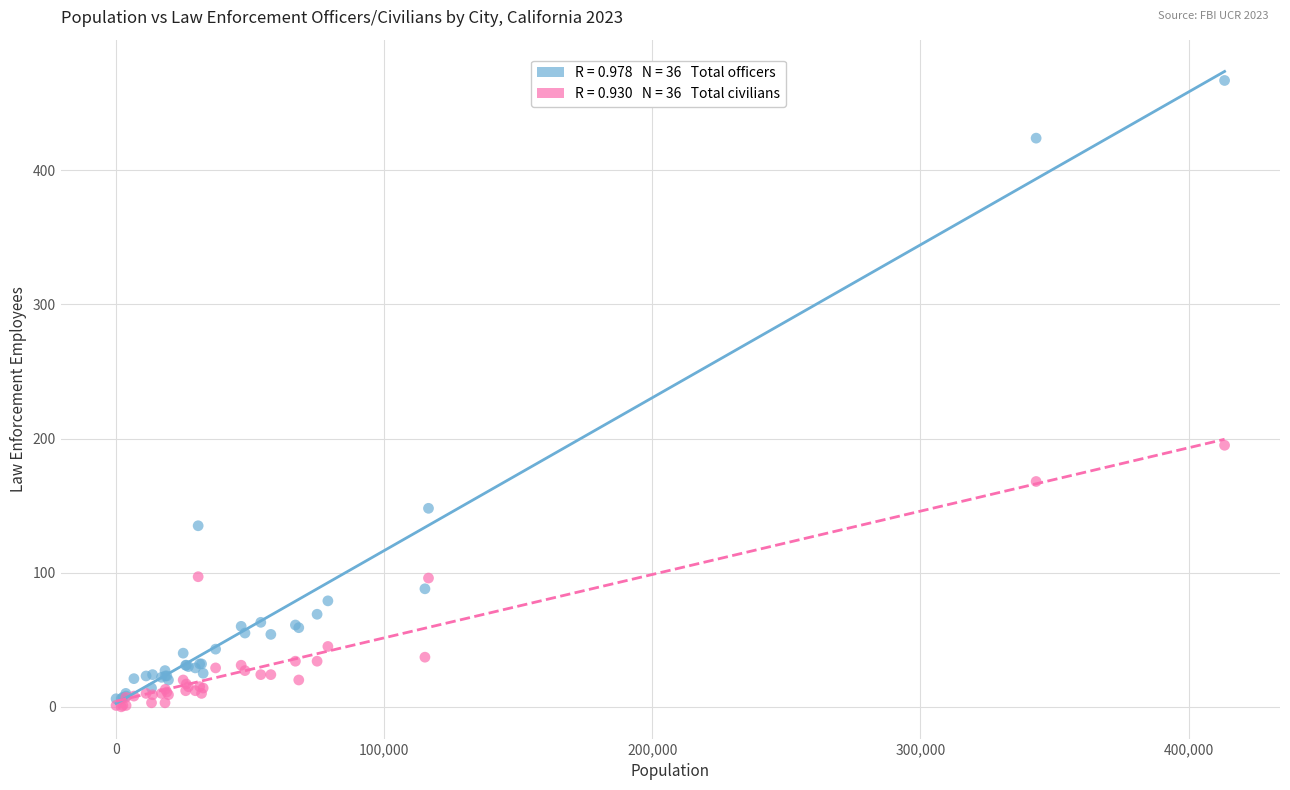

Across all series, what Y value is closest to 233?

195